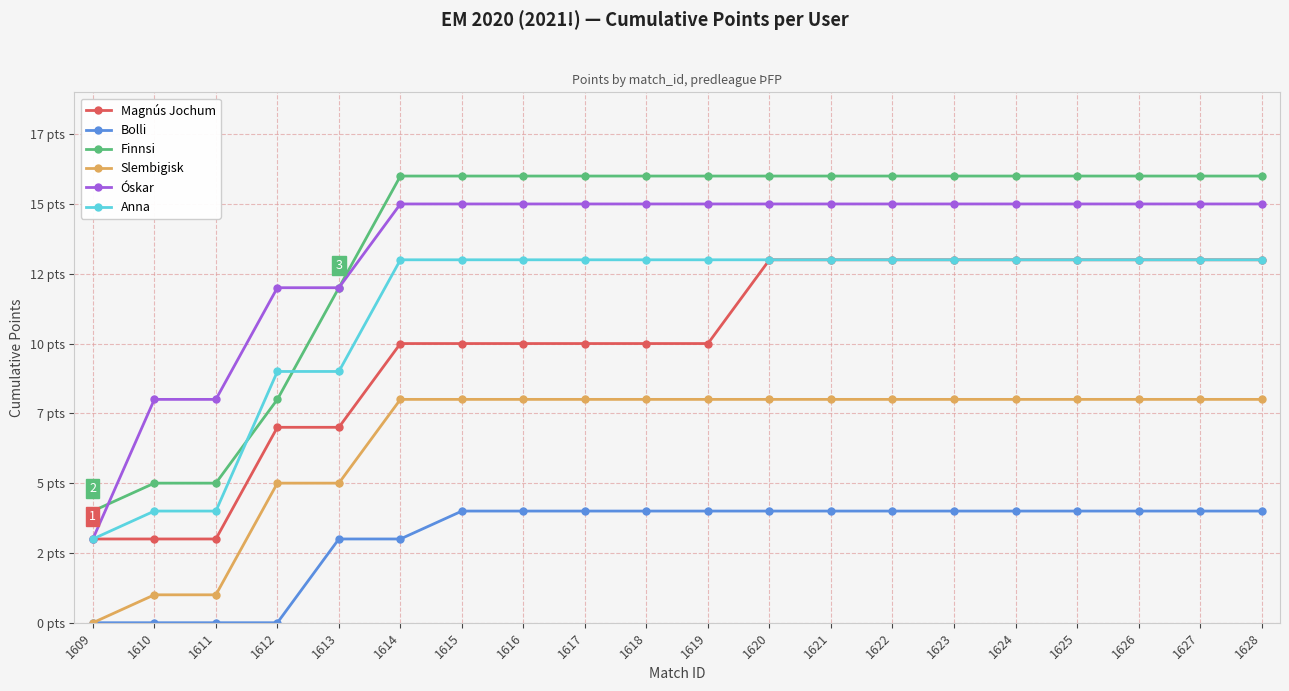

Is it true that Óskar equals 7 at 1612?

False